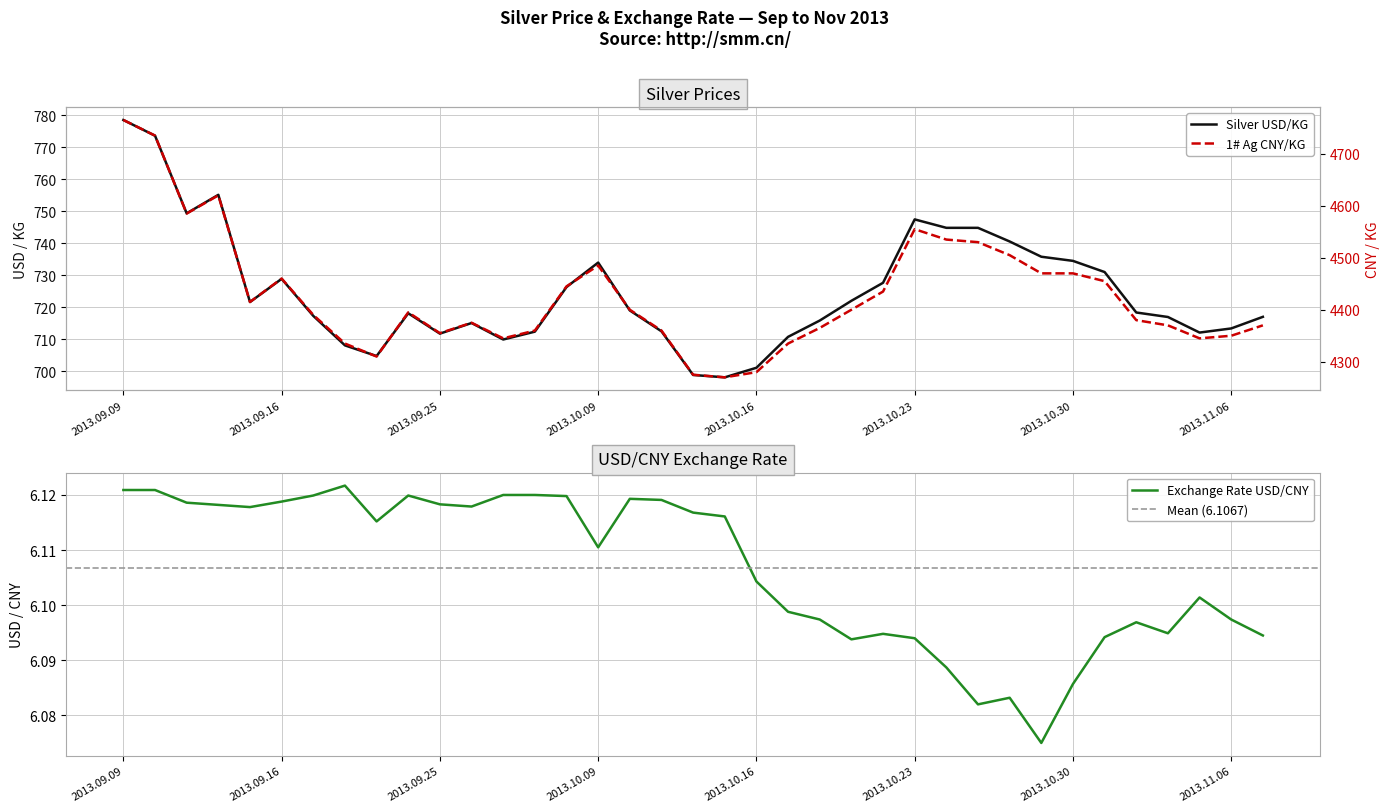

Does the chart display data point markers on the line(s)?

No